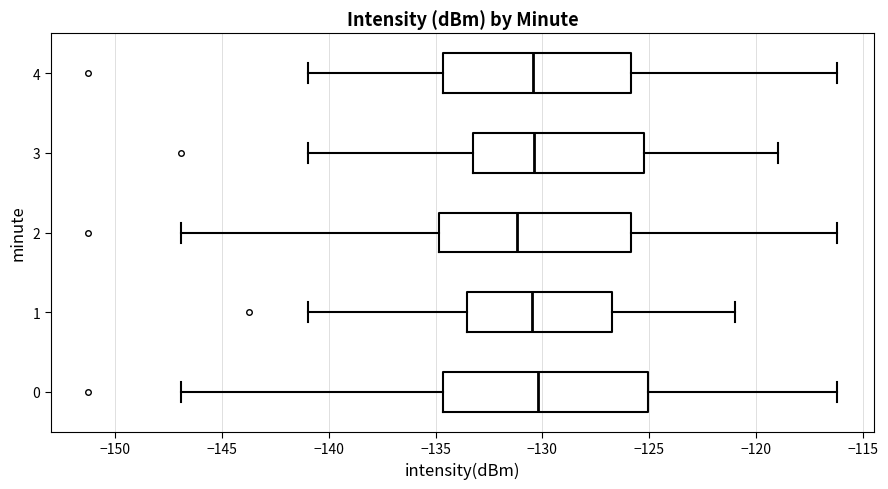

Reading bottom to top, read every box against the x-axis: the position of its median line, the range the box covers, and the ends of its whiskers. The values are not printed on the chart, so give them approximately, as read against the axis.

0: median -130.0, box -134.5 to -125.0, whiskers -147.0 to -116.0
1: median -130.5, box -133.5 to -126.5, whiskers -141.0 to -121.0
2: median -131.0, box -135.0 to -126.0, whiskers -147.0 to -116.0
3: median -130.5, box -133.0 to -125.0, whiskers -141.0 to -119.0
4: median -130.5, box -134.5 to -126.0, whiskers -141.0 to -116.0